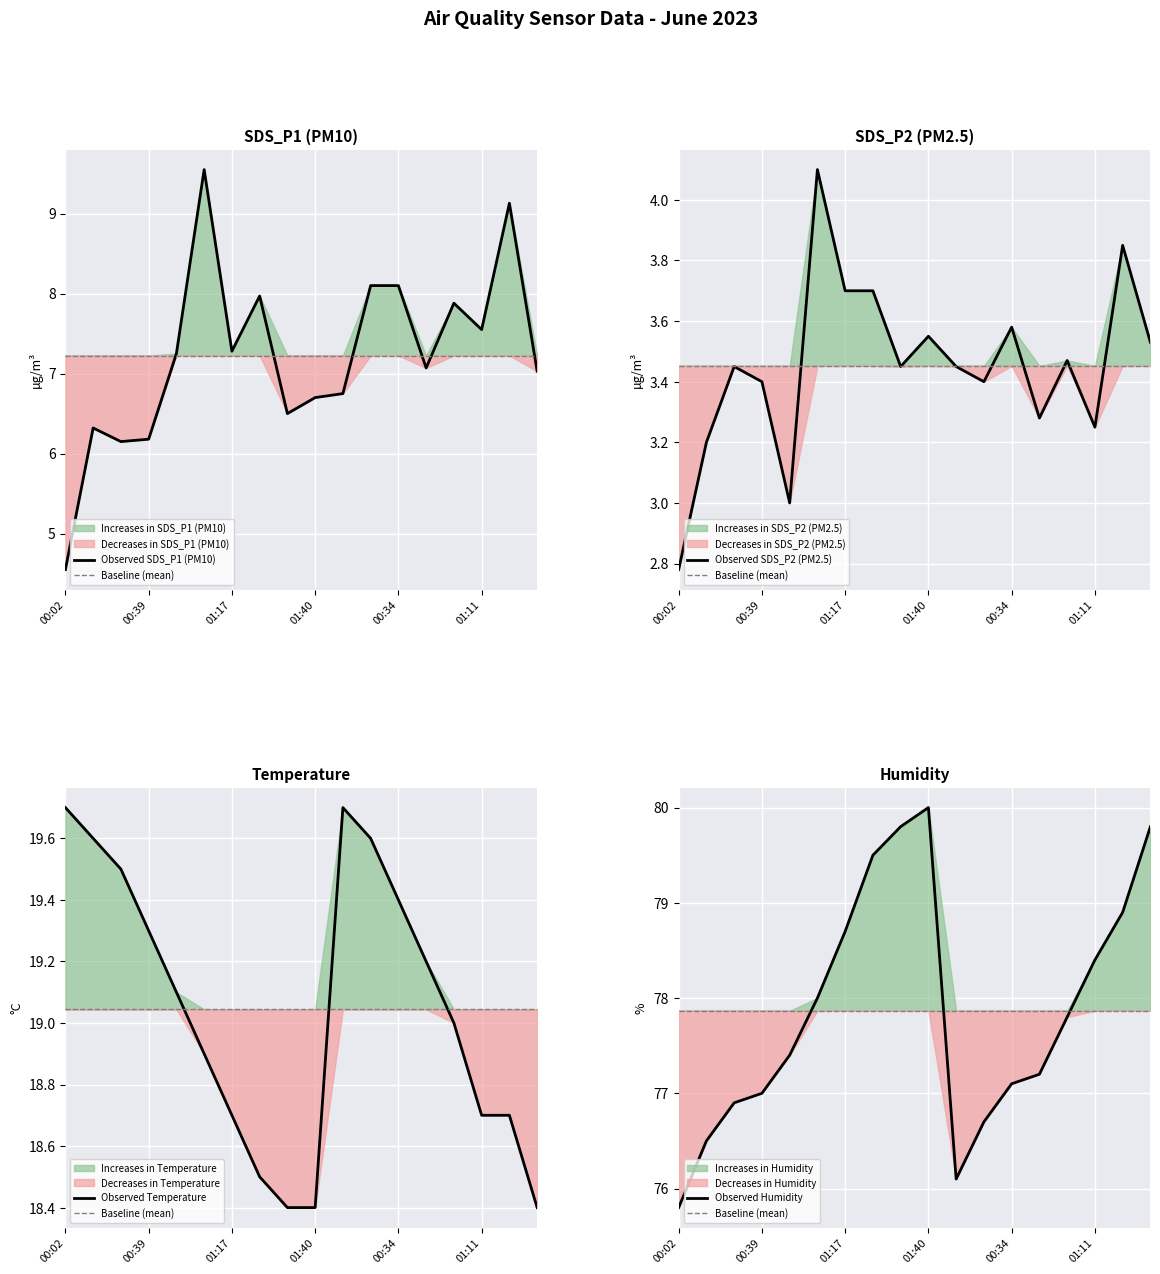

The Observed Temperature series shows 18.7 at 01:11. True or false?

True